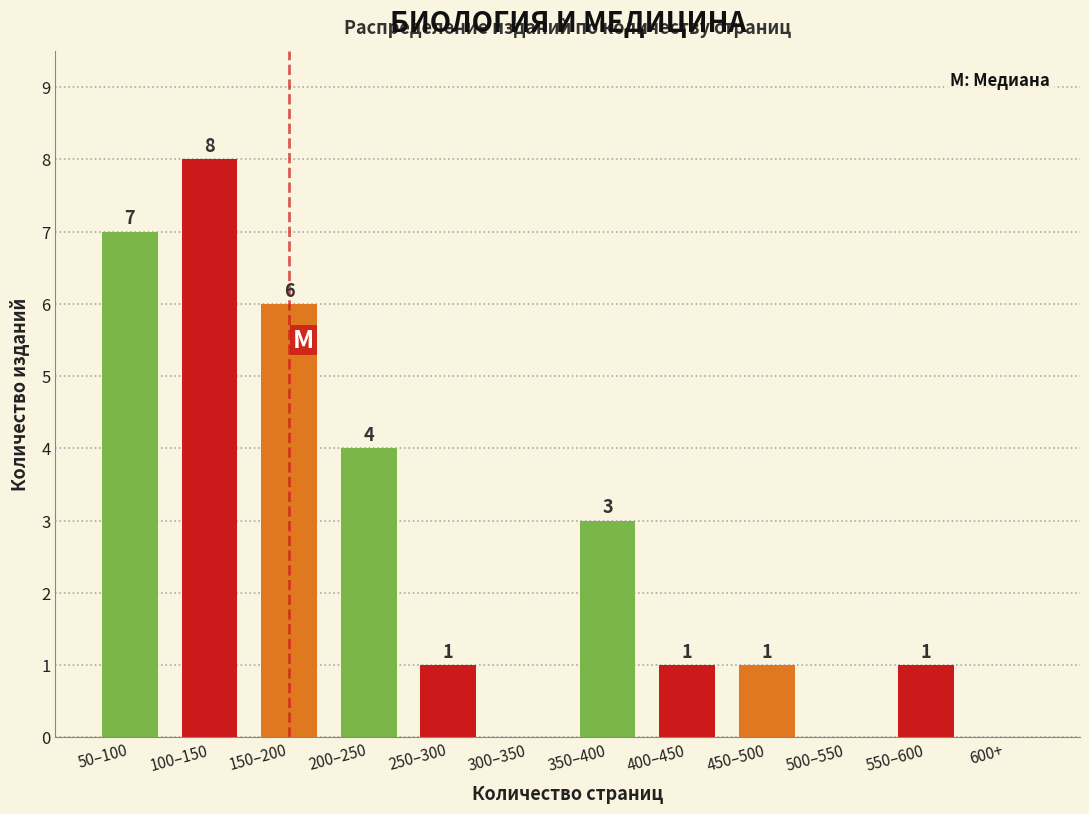

Reading left to right, list all the values displayed in this chart.

50–100=7	100–150=8	150–200=6	200–250=4	250–300=1	300–350=0	350–400=3	400–450=1	450–500=1	500–550=0	550–600=1	600+=0